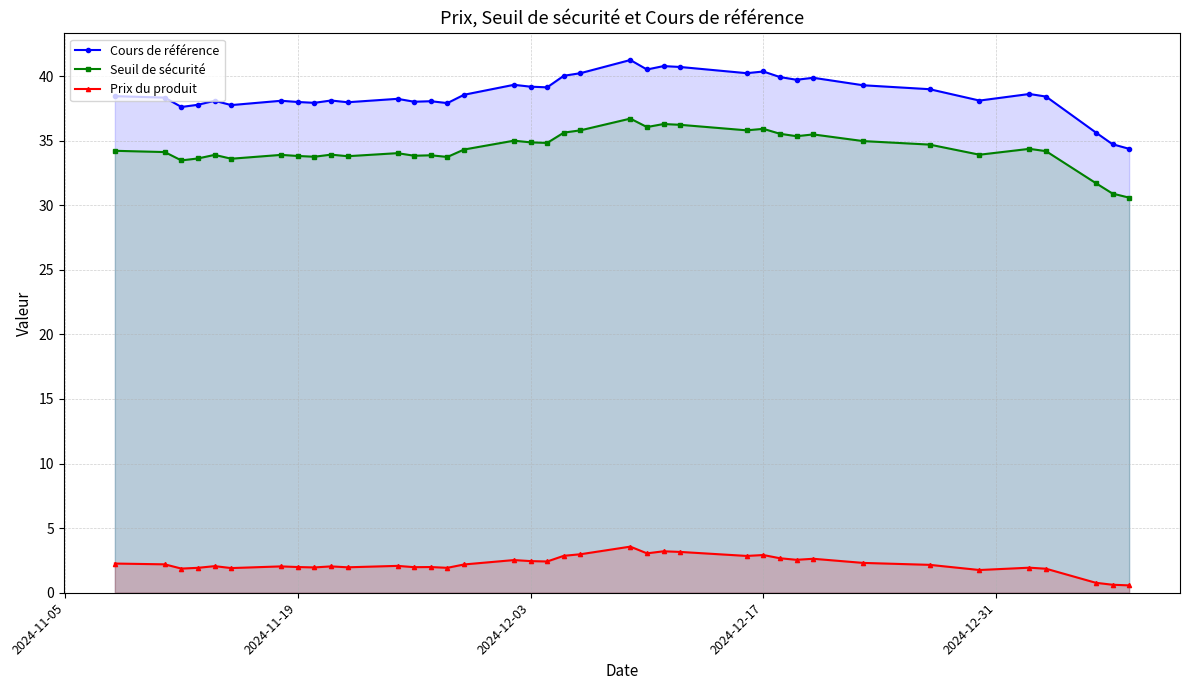

What is the sum of all Cours de référence values?

1468.0